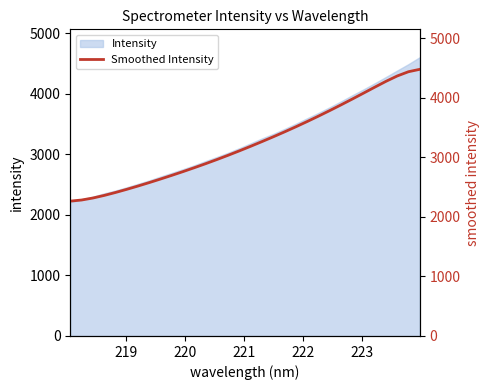

What is the average value?

3235.6